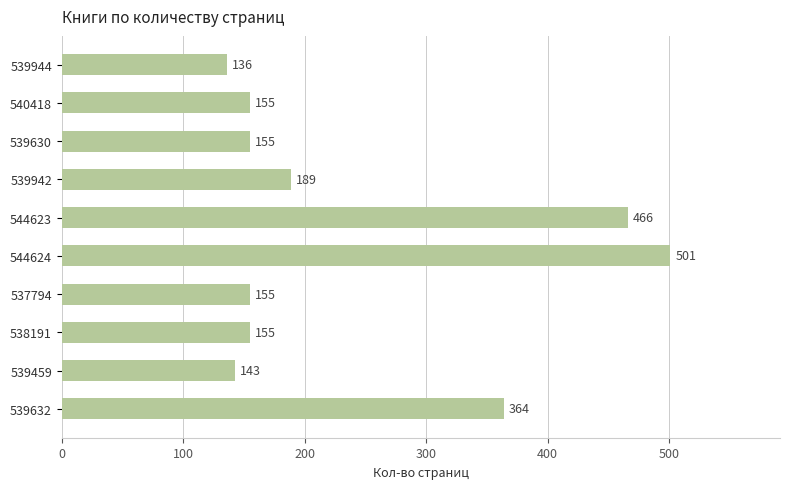

What is the average value?

242